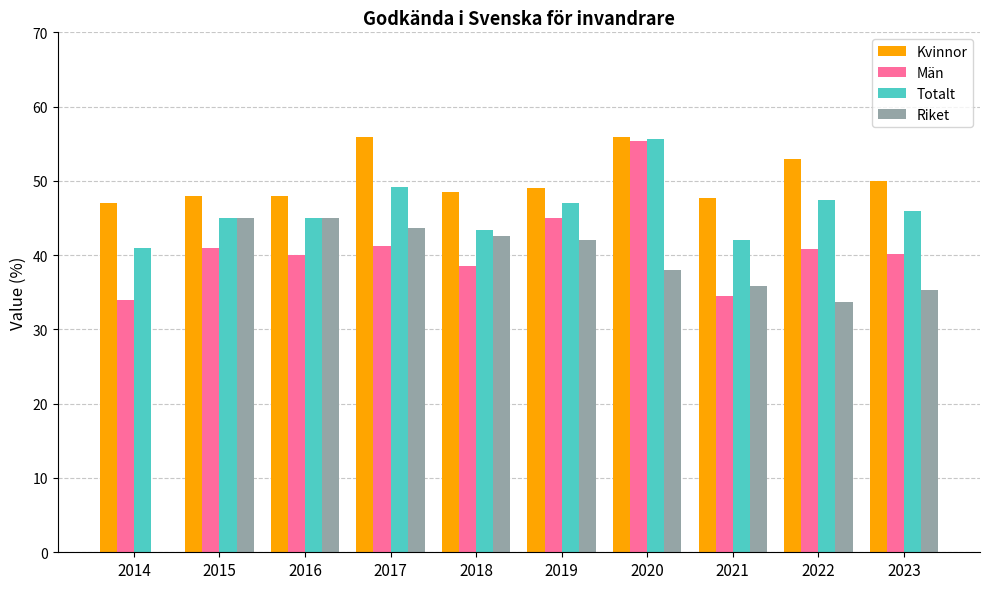

Which series changed the most between 2015 and 2017?

Kvinnor